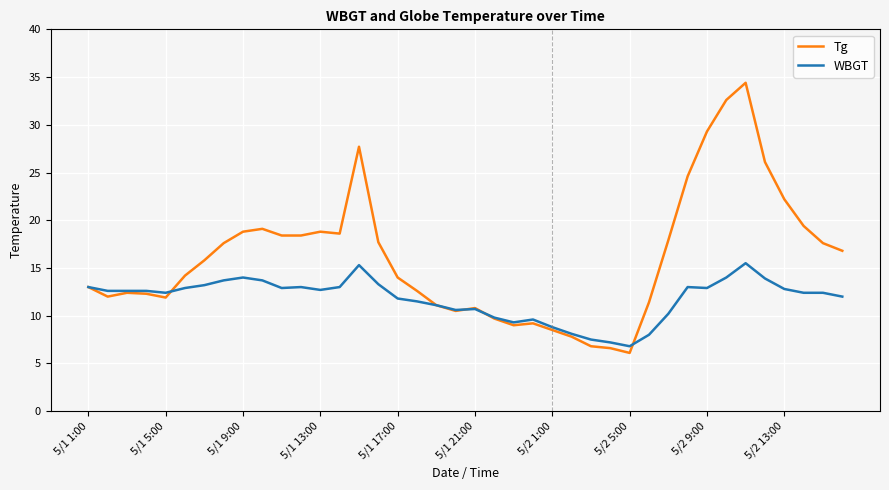

What are all the series names shown in the legend?

Tg, WBGT